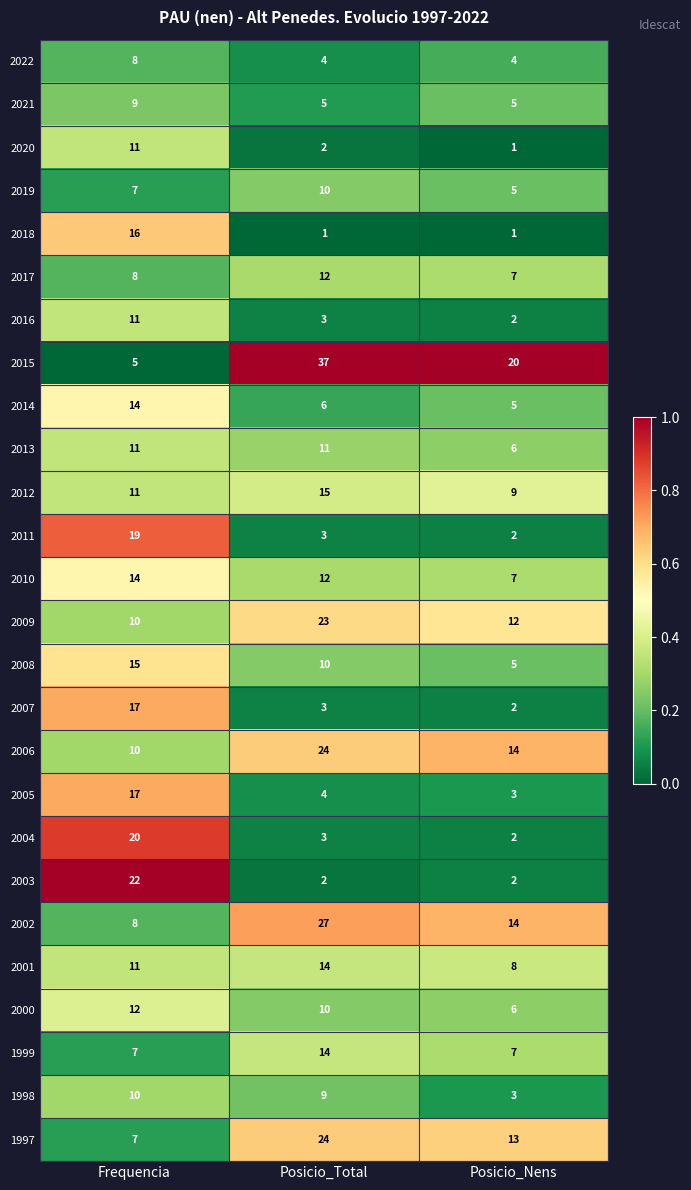

What is the difference between the highest and lowest values at Posicio_Nens?

19